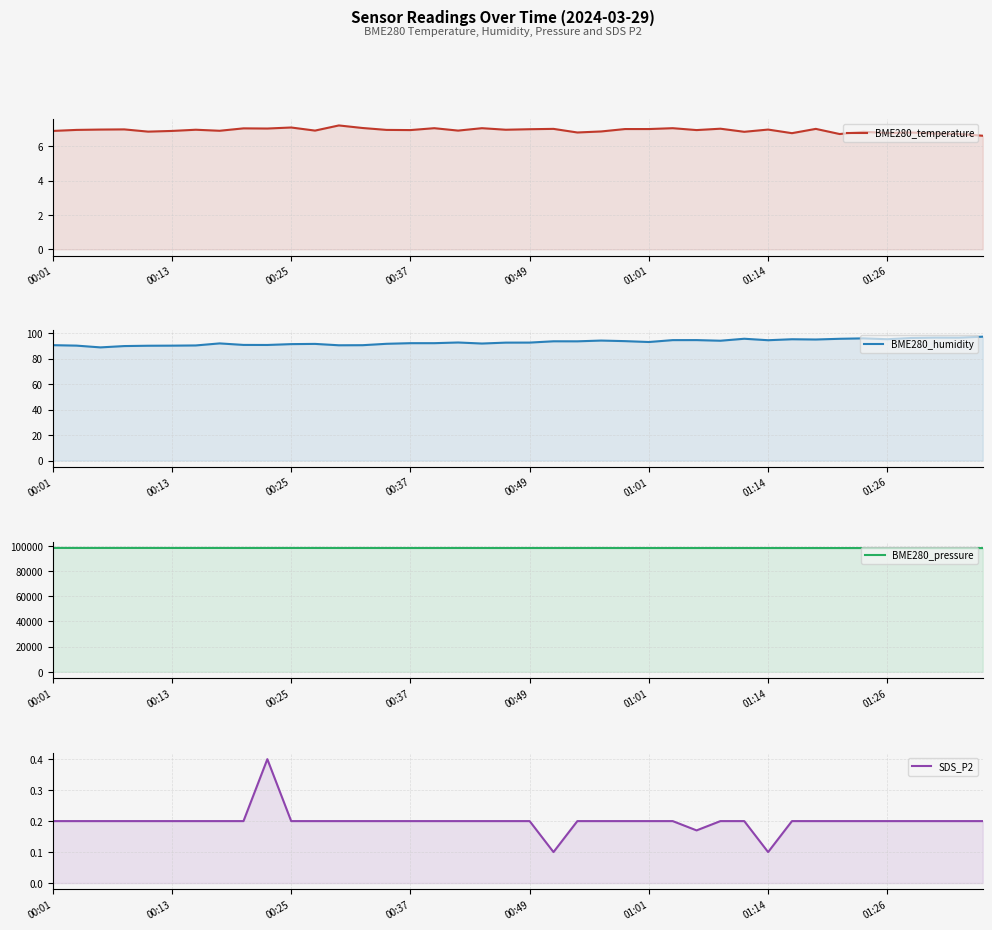

At which category does SDS_P2 reach its first local valley?

21